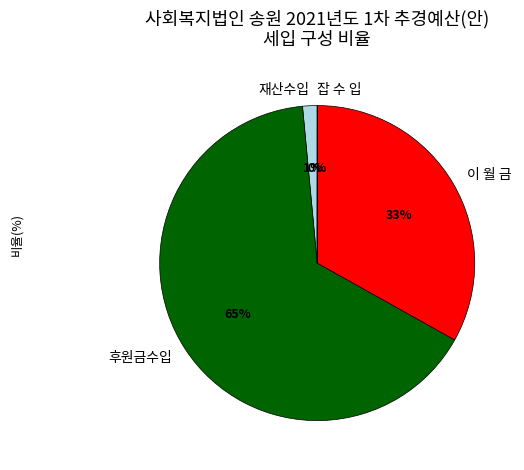

Which category has the biggest portion of the pie?

후원금수입